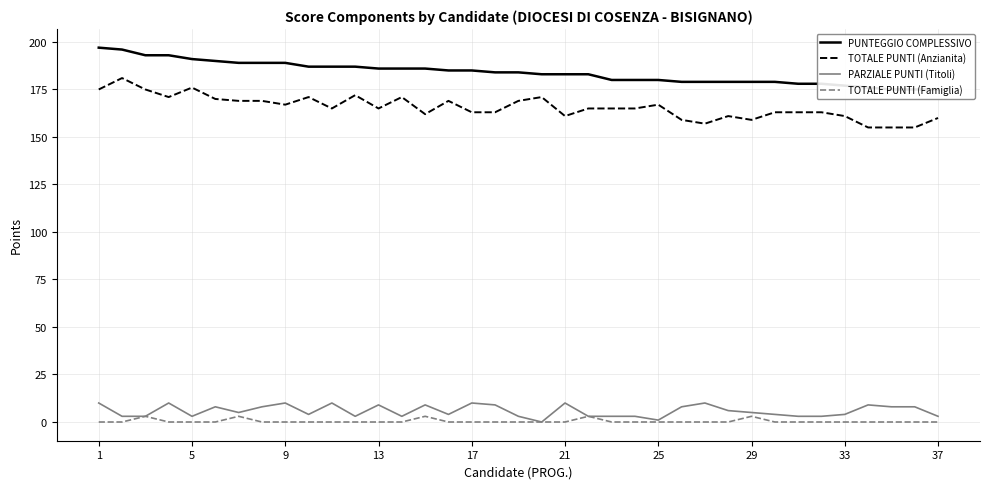

True or false: TOTALE PUNTI (Anzianita) and TOTALE PUNTI (Famiglia) intersect in this chart.

False